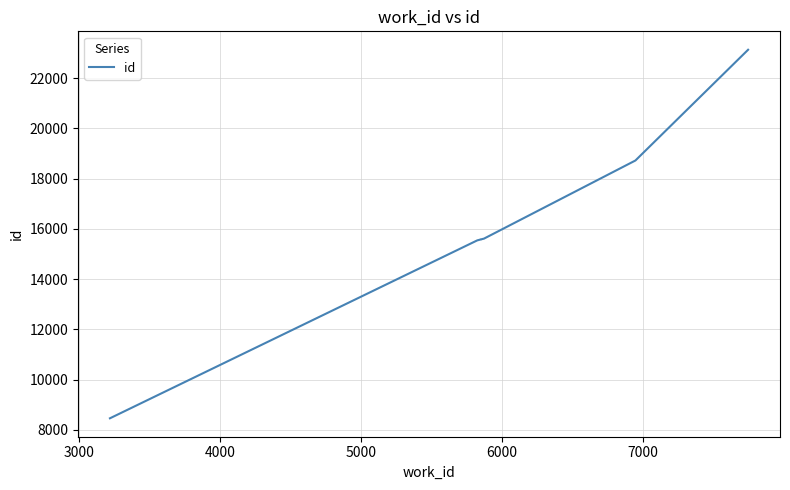

True or false: the data shows 3873 at 8.

False